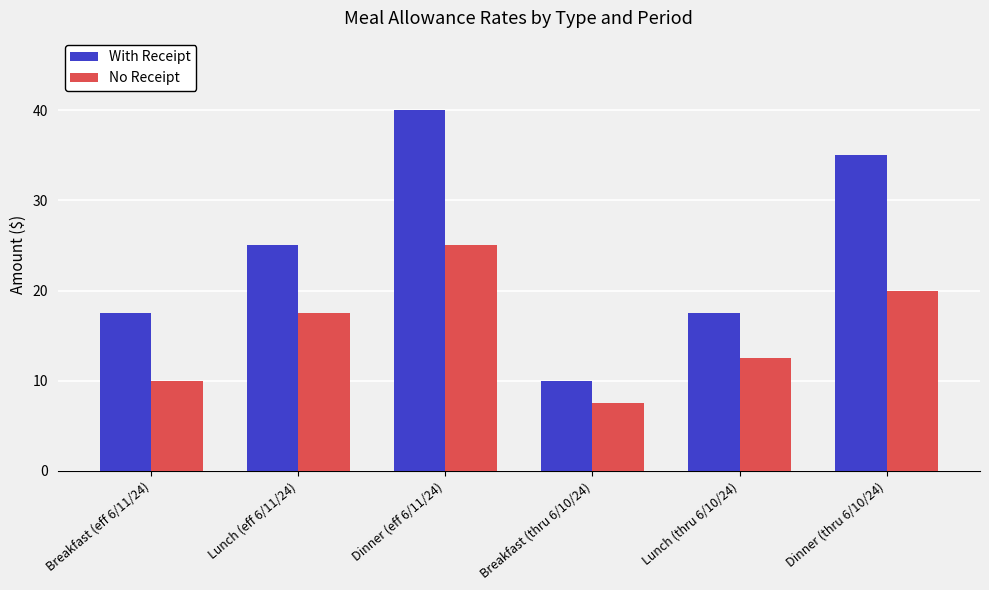

What is the label of the 4th bar from the right?

Dinner (eff 6/11/24)